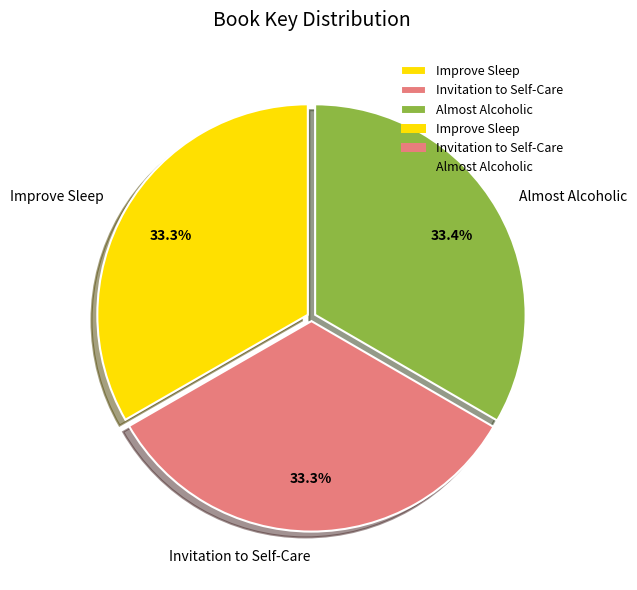

Is there a majority slice in this chart?

No